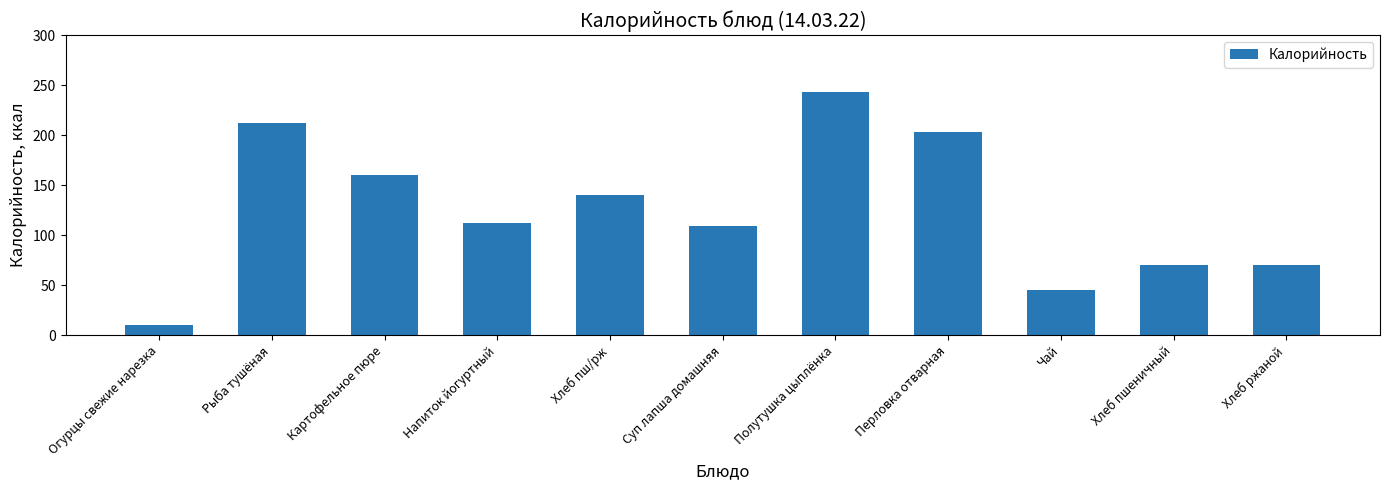

How many data points does each series have?

11